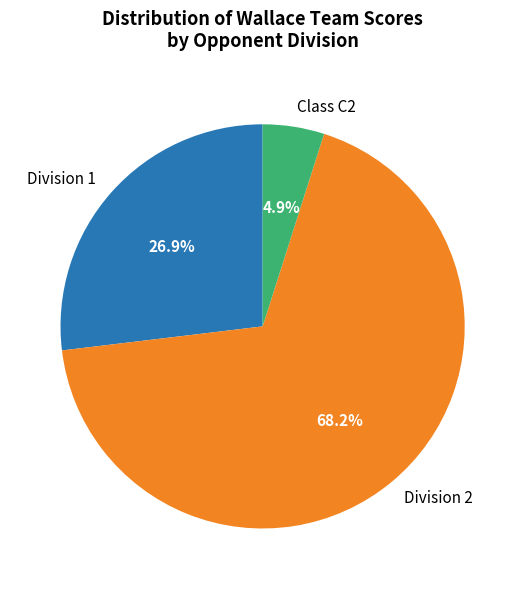

Combined, what portion of the pie is Division 1 and Class C2?

31.8%